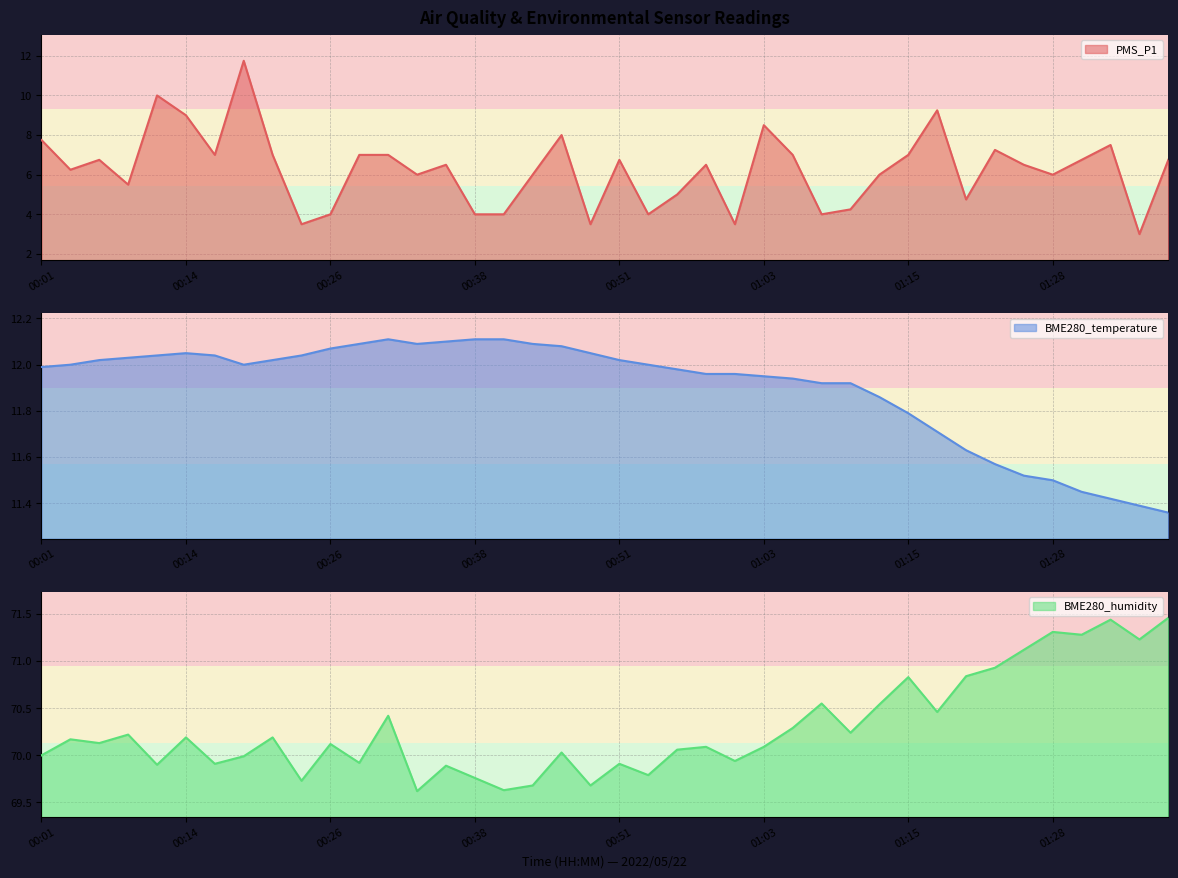

True or false: BME280_temperature and PMS_P1 cross at least once.

False